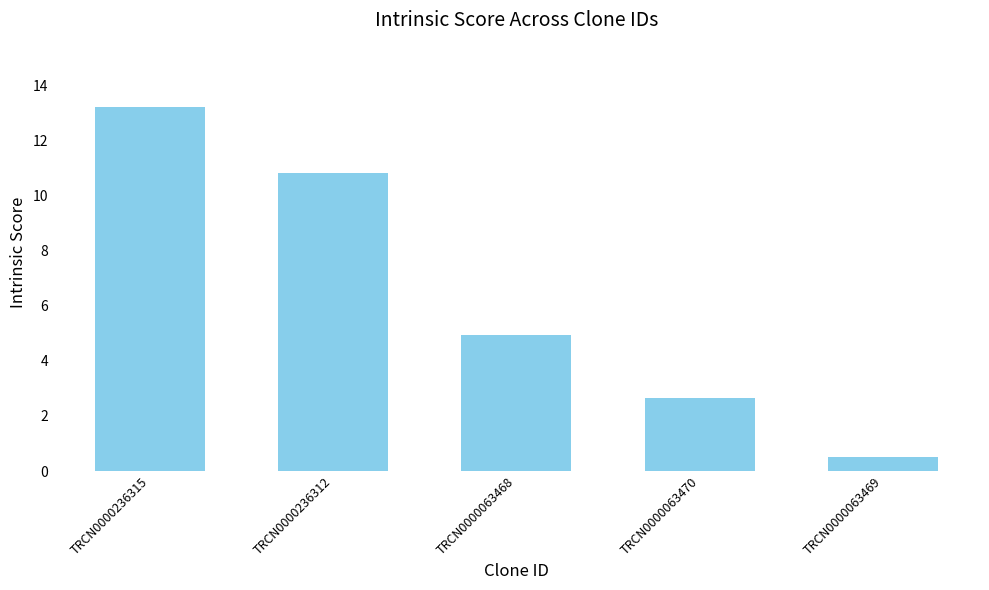

Is it true that the value at TRCN0000063470 is 3.9?

False